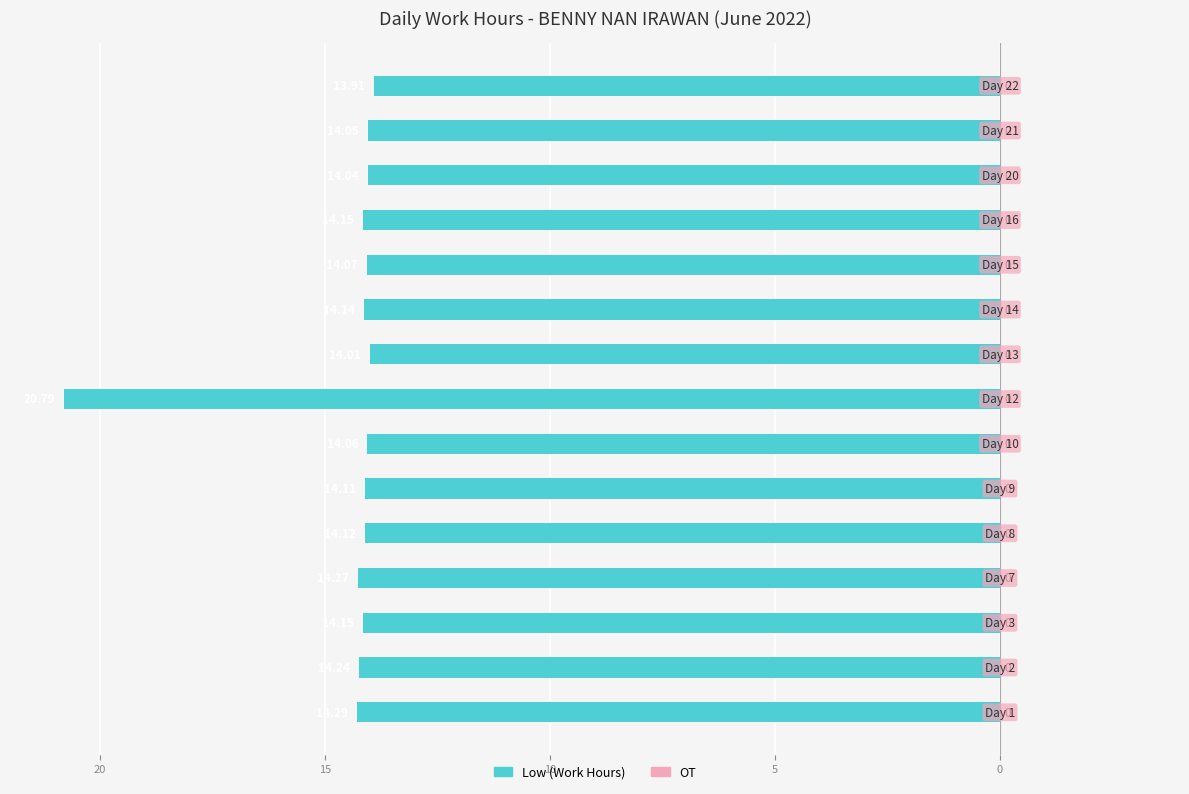

Does the chart contain any negative values?

Yes